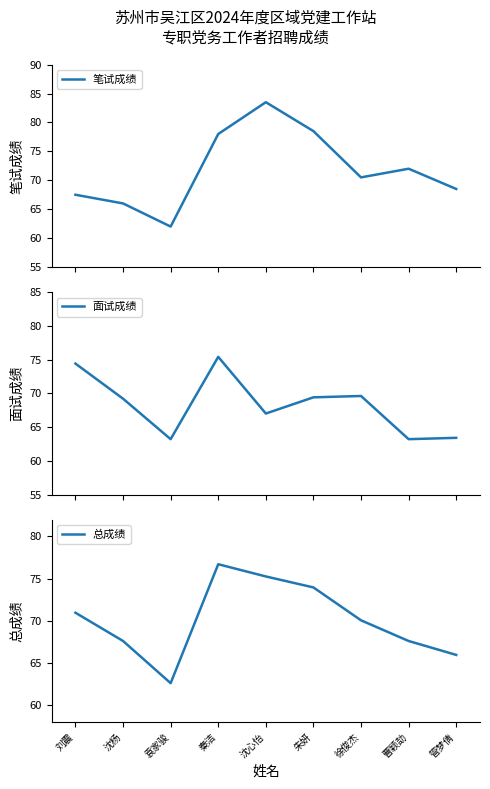

At 朱妍, list the series in order from smallest to largest.

面试成绩, 总成绩, 笔试成绩